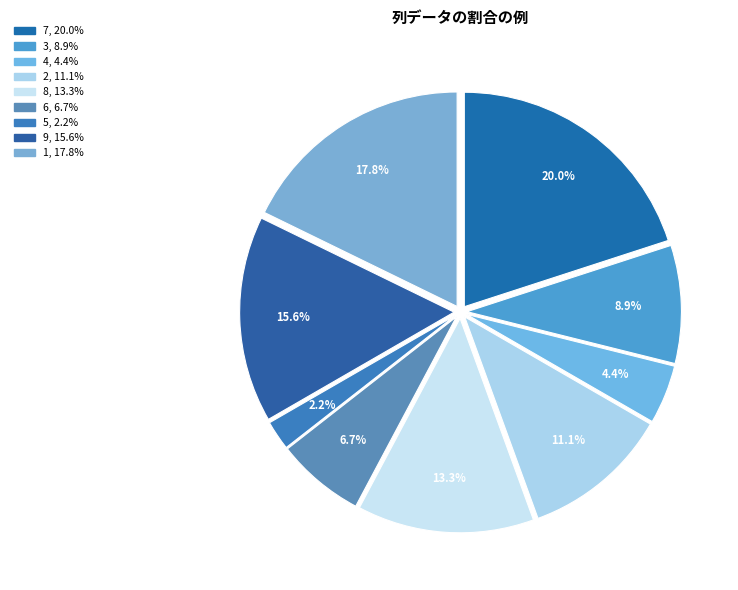

What is the largest slice in the pie chart?

7